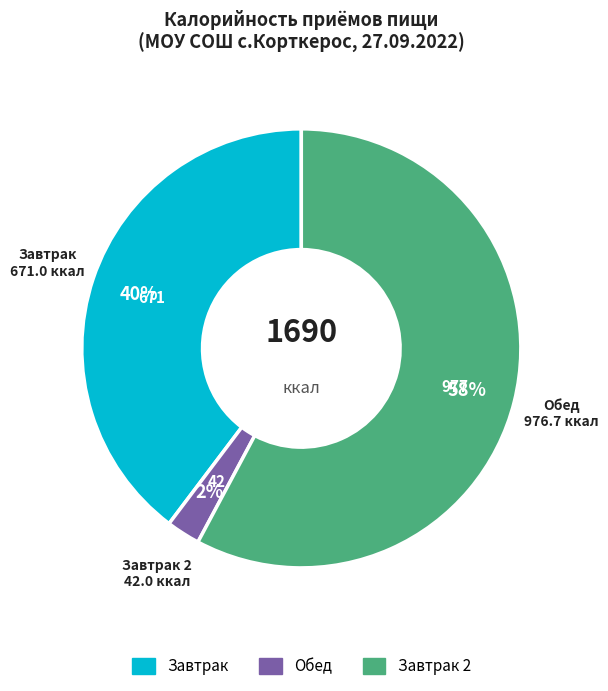

To the nearest percent, what is the average slice percentage?

33%